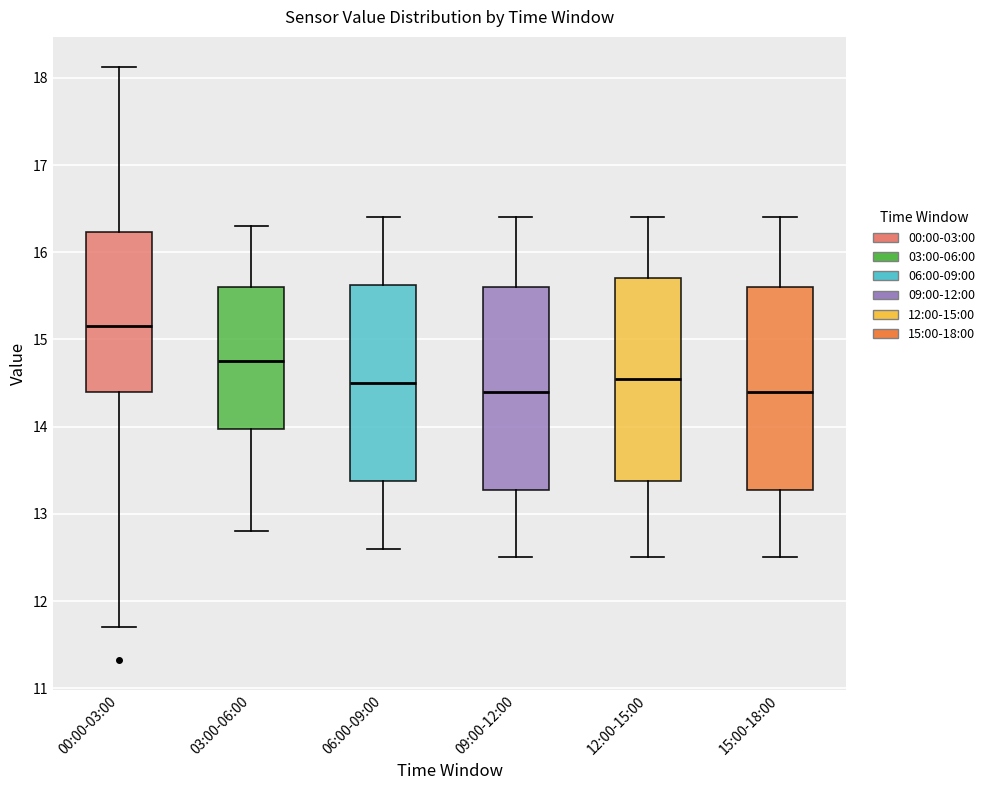

Reading left to right, read every box against the y-axis: the position of its median line, the range the box covers, and the ends of its whiskers. The values are not printed on the chart, so give them approximately, as read against the axis.

00:00-03:00: median 15.2, box 14.4 to 16.2, whiskers 11.7 to 18.1
03:00-06:00: median 14.8, box 14.0 to 15.6, whiskers 12.8 to 16.3
06:00-09:00: median 14.5, box 13.4 to 15.6, whiskers 12.6 to 16.4
09:00-12:00: median 14.4, box 13.3 to 15.6, whiskers 12.5 to 16.4
12:00-15:00: median 14.6, box 13.4 to 15.7, whiskers 12.5 to 16.4
15:00-18:00: median 14.4, box 13.3 to 15.6, whiskers 12.5 to 16.4